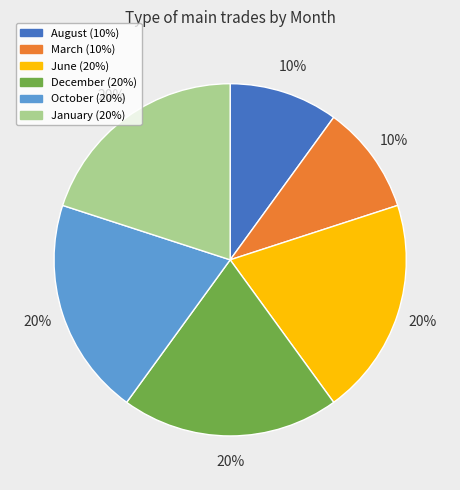

How many segments does this pie chart have?

6